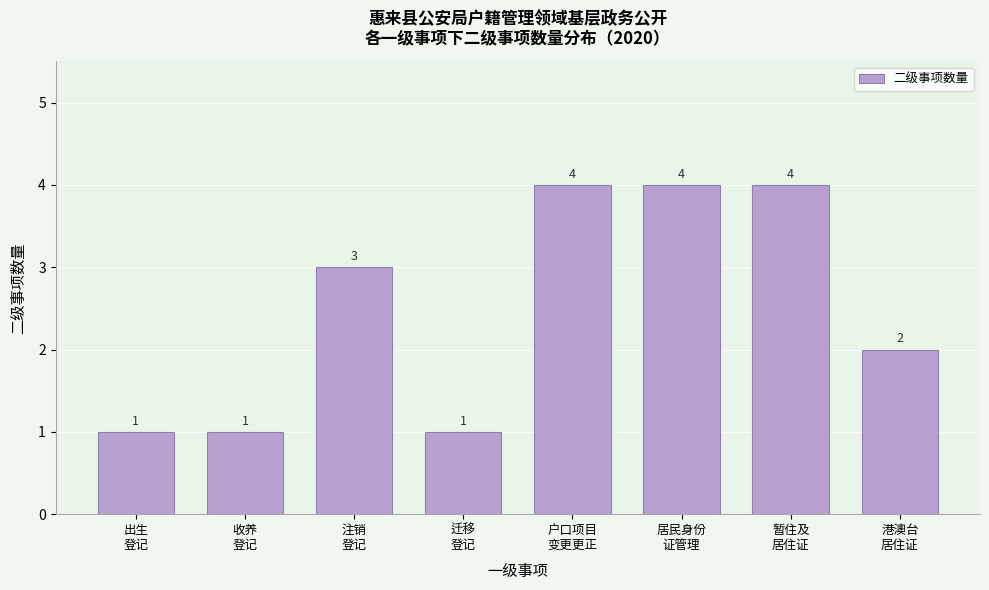

Reading left to right, list all the values displayed in this chart.

1	1	3	1	4	4	4	2